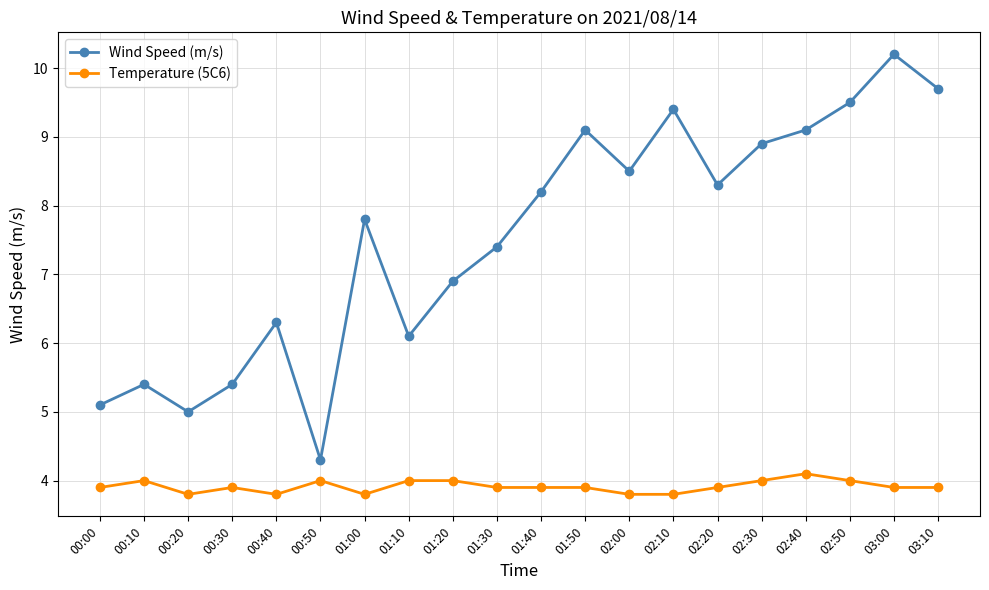

How many lines are shown in the chart?

2